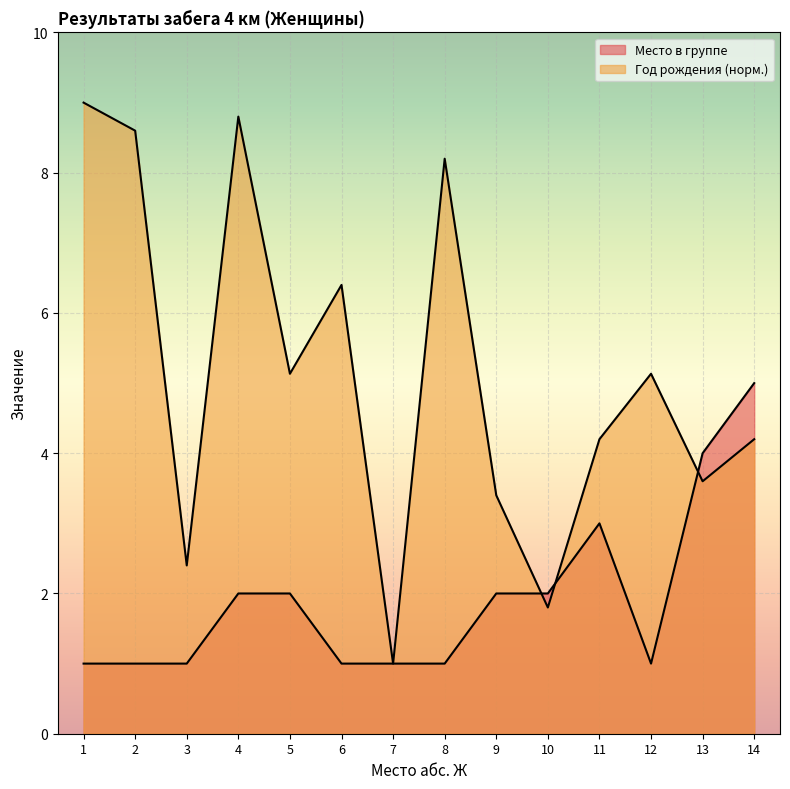

Is it true that the value at 7 is 0?

False